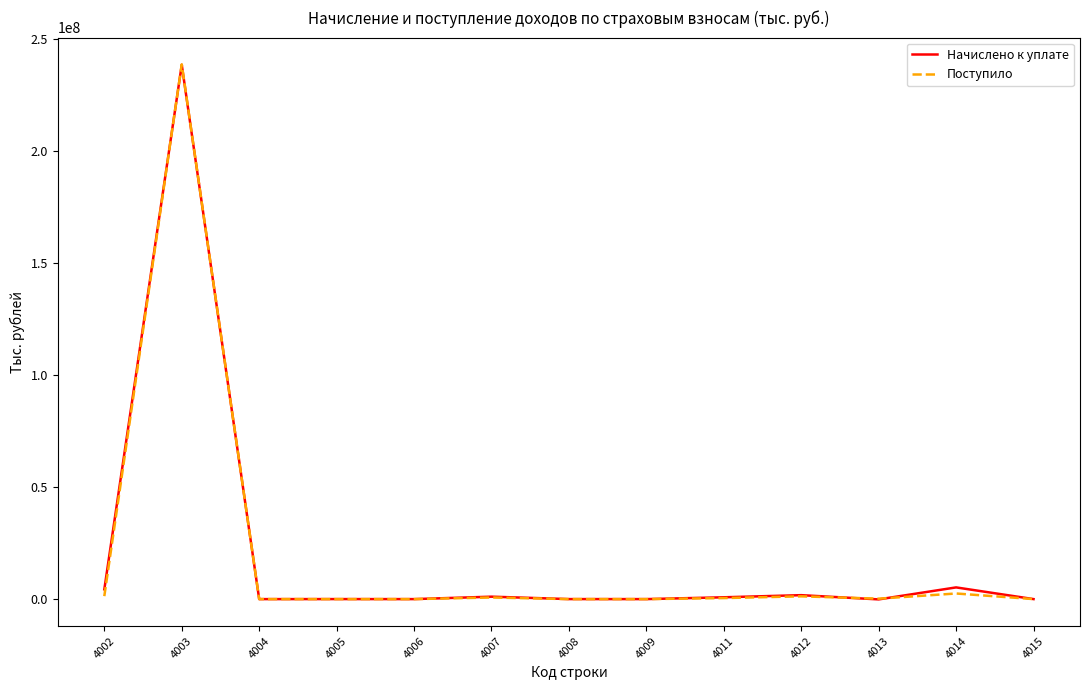

What is the greatest value displayed?

238592872